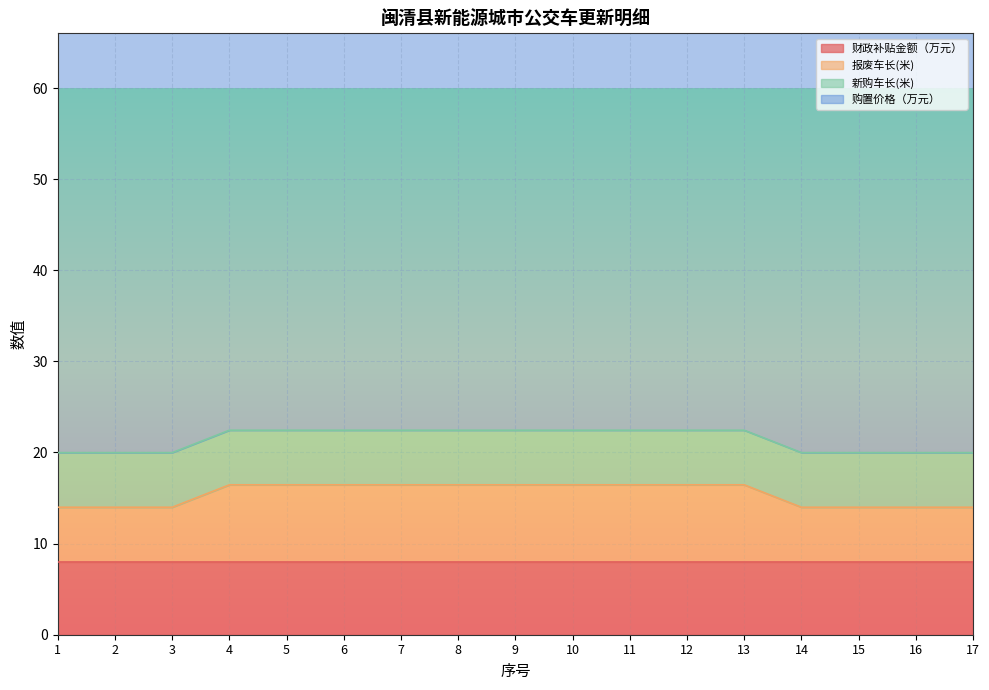

Count the number of data series in this chart.

4